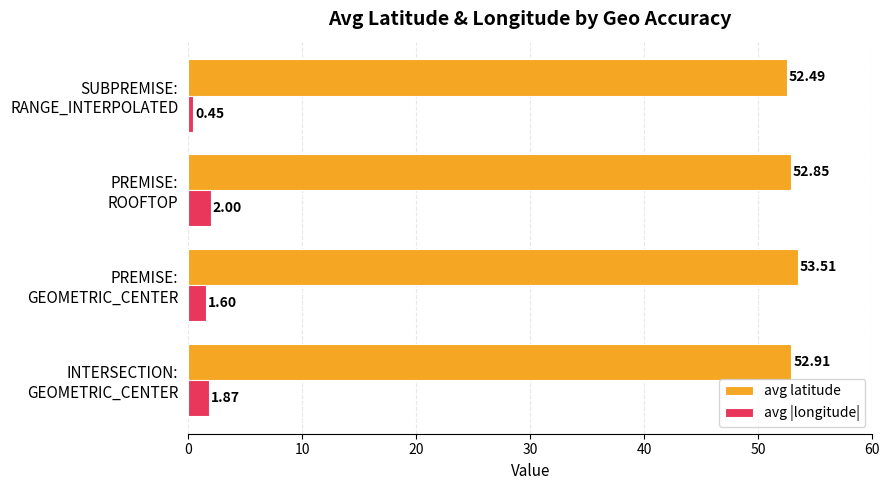

Rank the series by their average value, from highest to lowest.

avg latitude, avg |longitude|